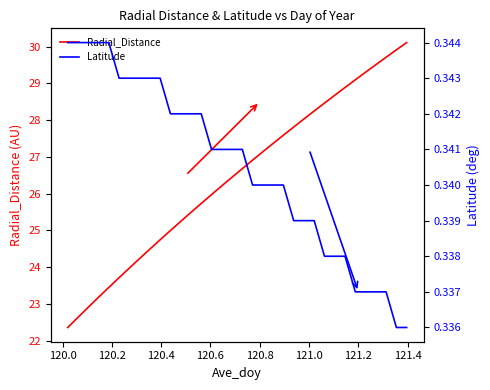

How many lines are shown in the chart?

2